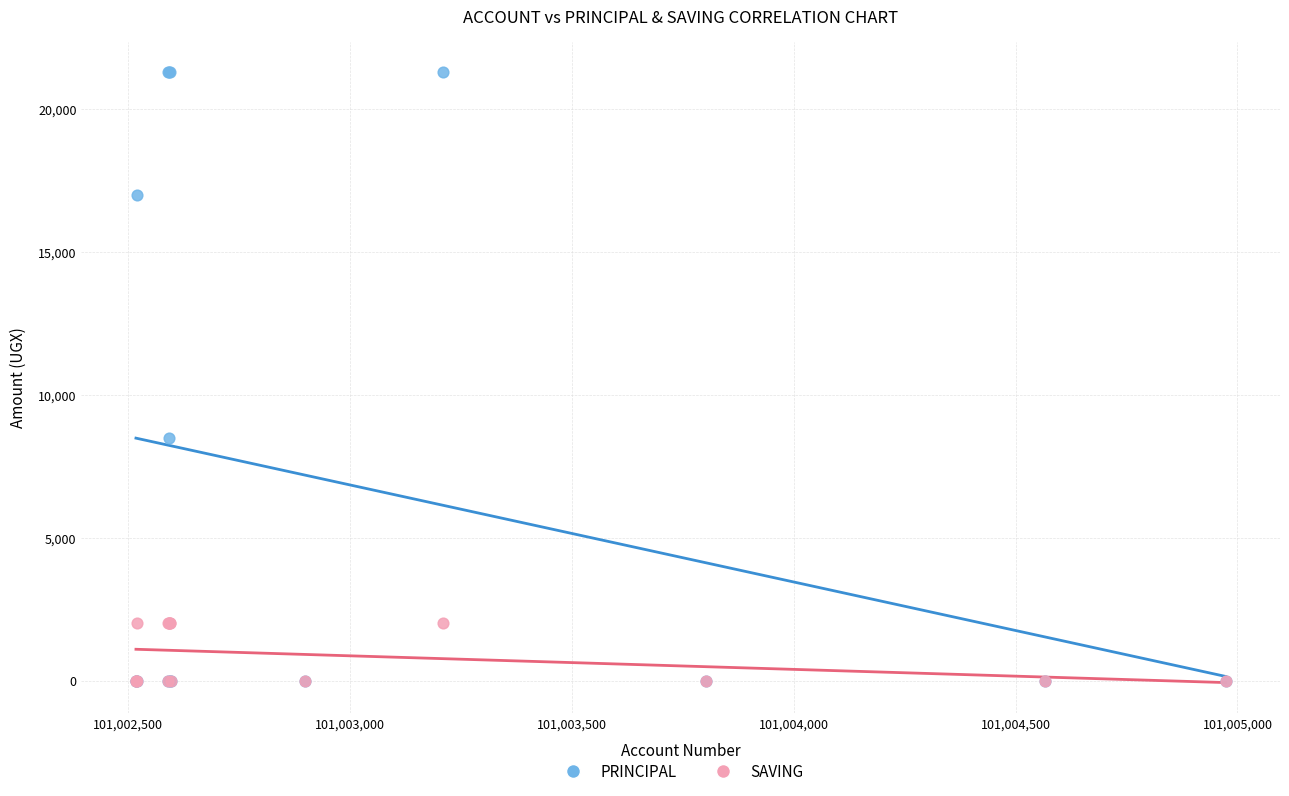

Across all series, what Y value is closest to 10650?

8500